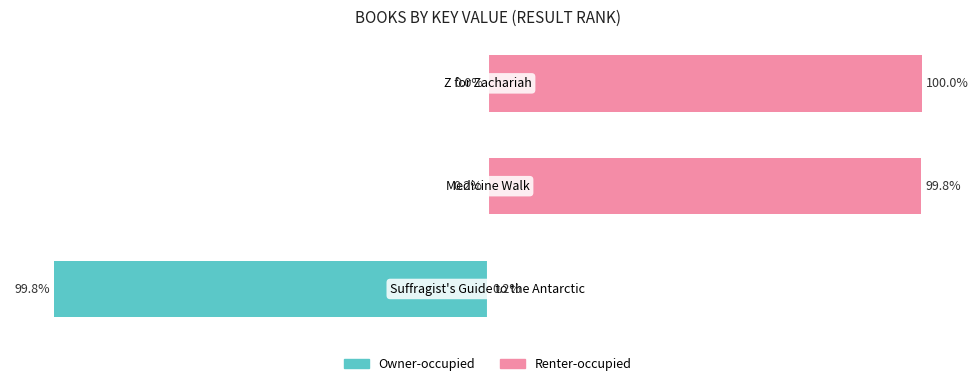

Reading right to left, extract all data points from this chart.

Owner-occupied: -0.0	-0.2	-99.8
Renter-occupied: 100.0	99.8	0.2